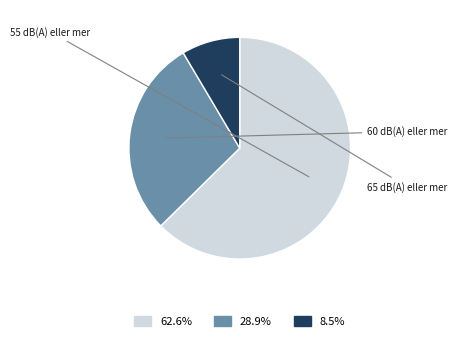

Is there a majority slice in this chart?

Yes